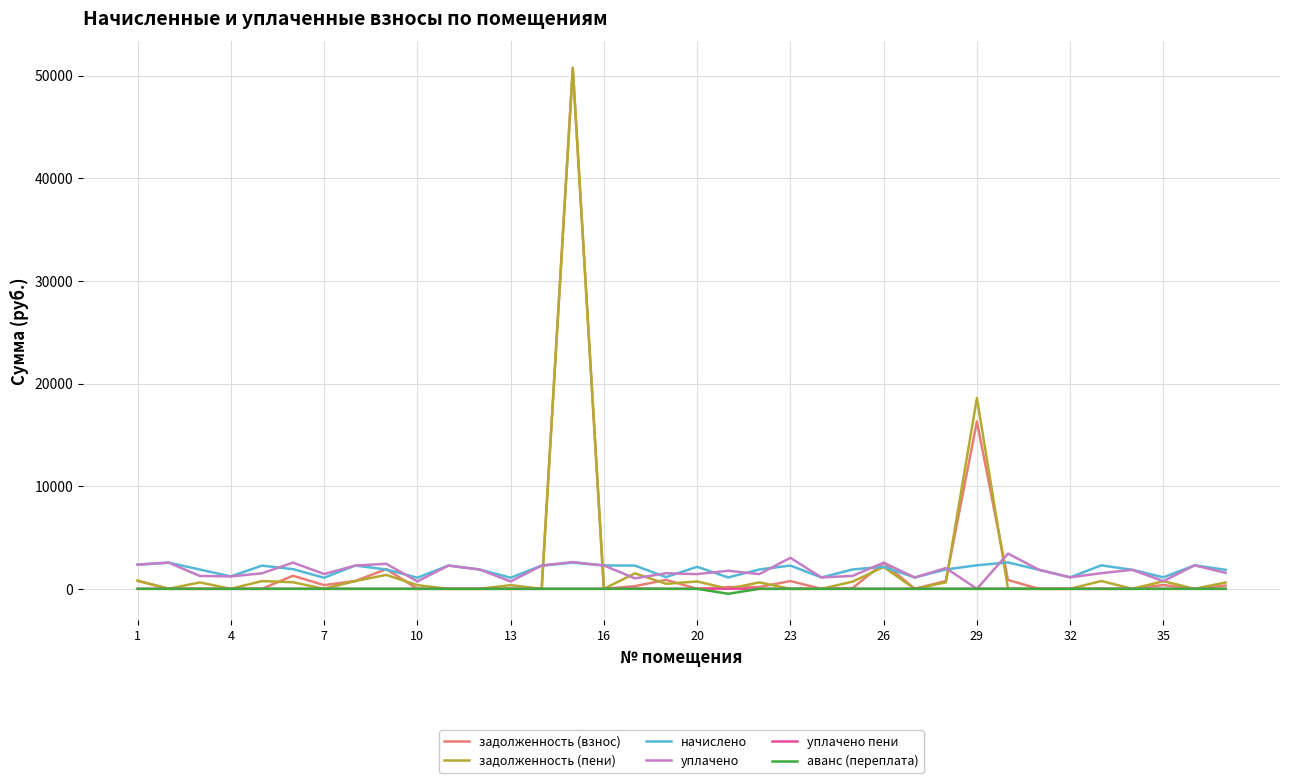

How many lines are shown in the chart?

6